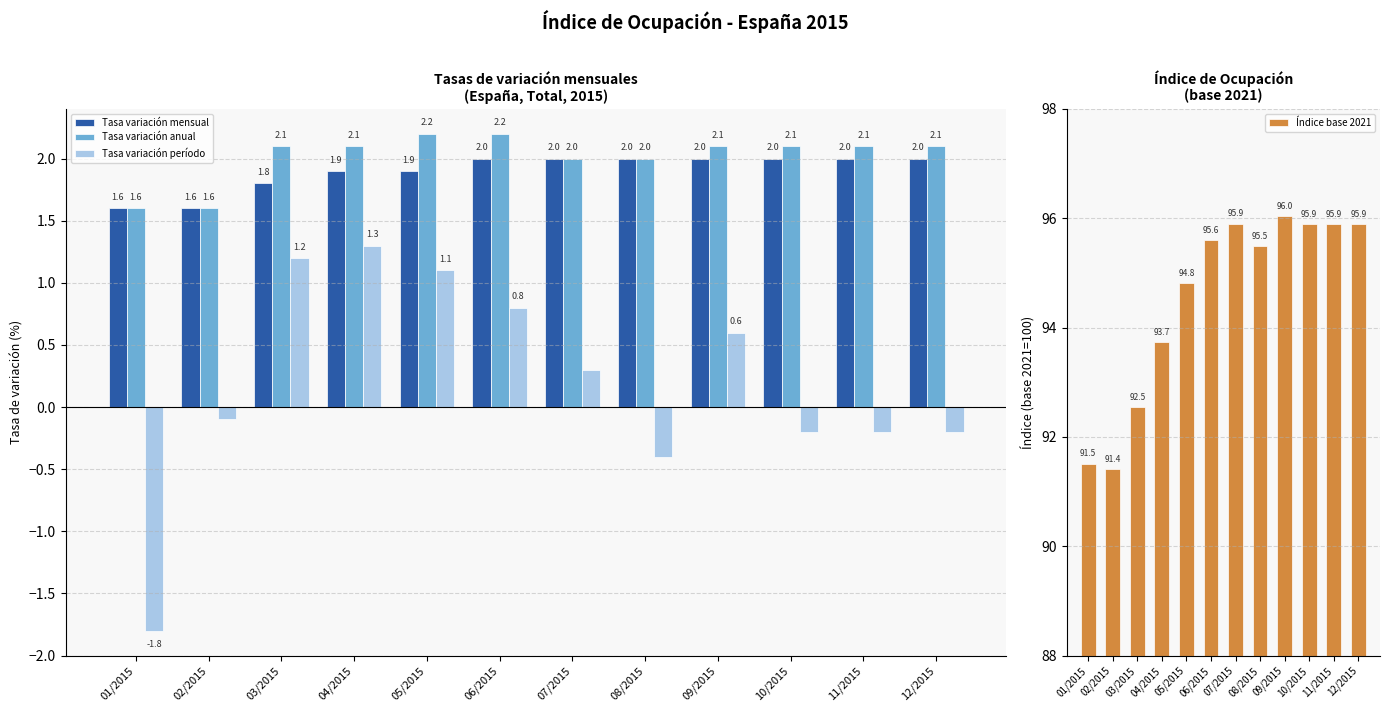

What is the difference between the highest and lowest values at 08/2015?

95.9